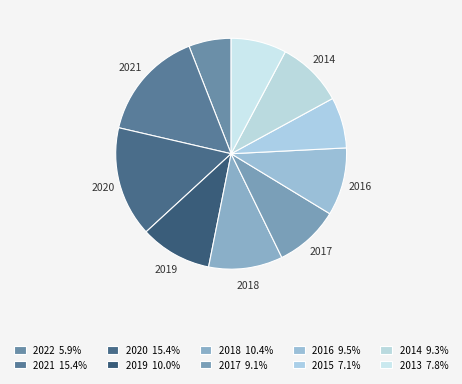

What is the largest slice in the pie chart?

2021